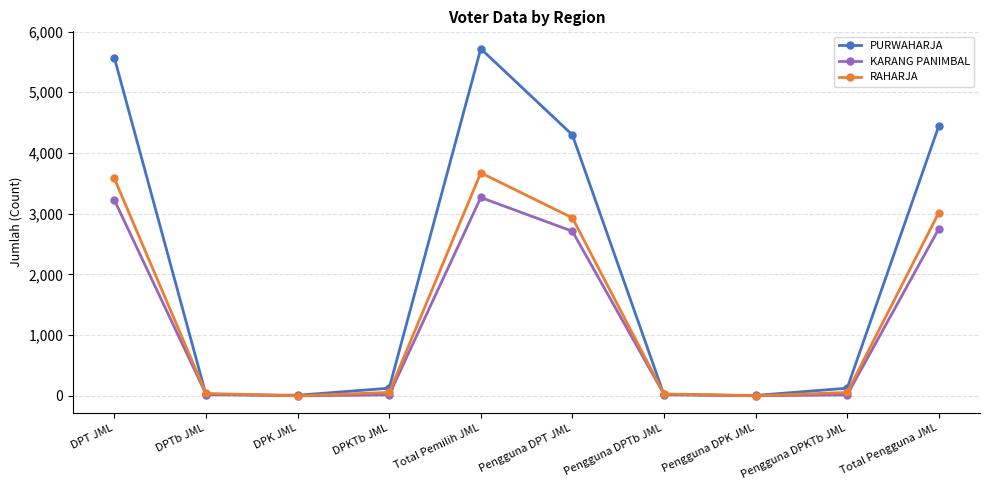

Read the RAHARJA value at Pengguna DPTb JML.

30